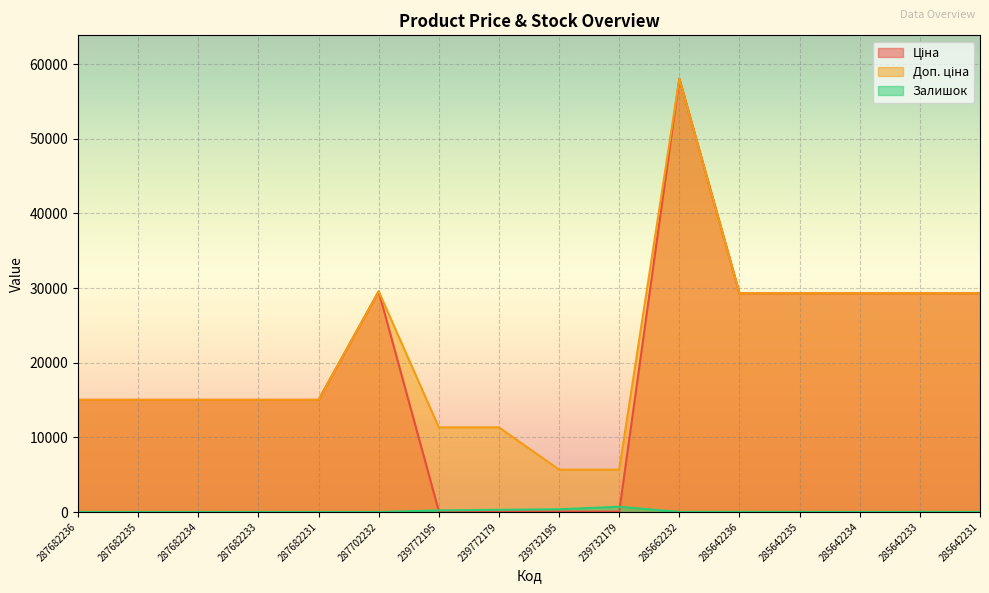

What is the sum of all Доп. ціна values?

343158.4